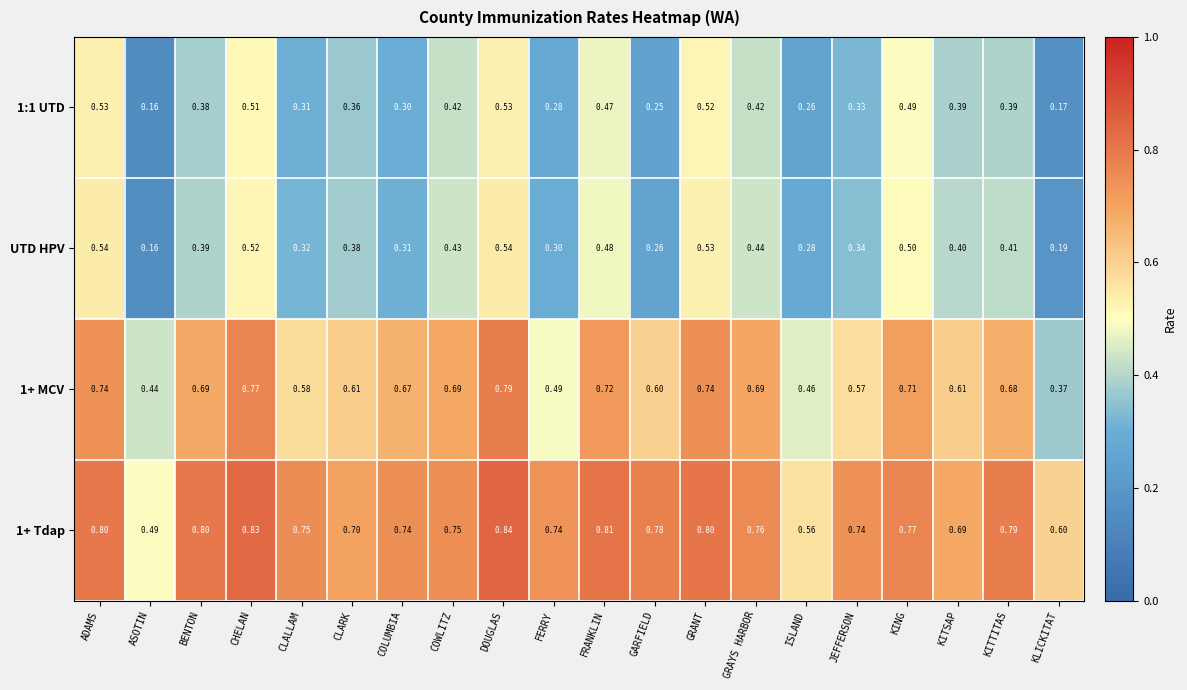

List the series in order of their peak value, highest first.

1+ Tdap, 1+ MCV, UTD HPV, 1:1 UTD